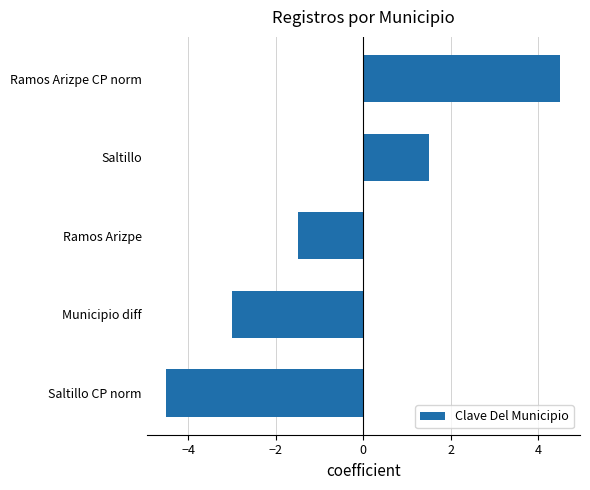

Which has a higher value, Ramos Arizpe or Ramos Arizpe CP norm?

Ramos Arizpe CP norm